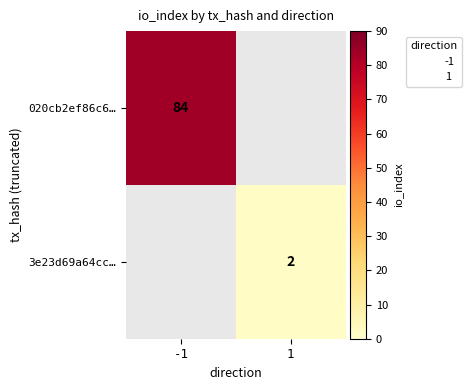

The 020cb2ef86c6… series shows 132.3 at -1. True or false?

False